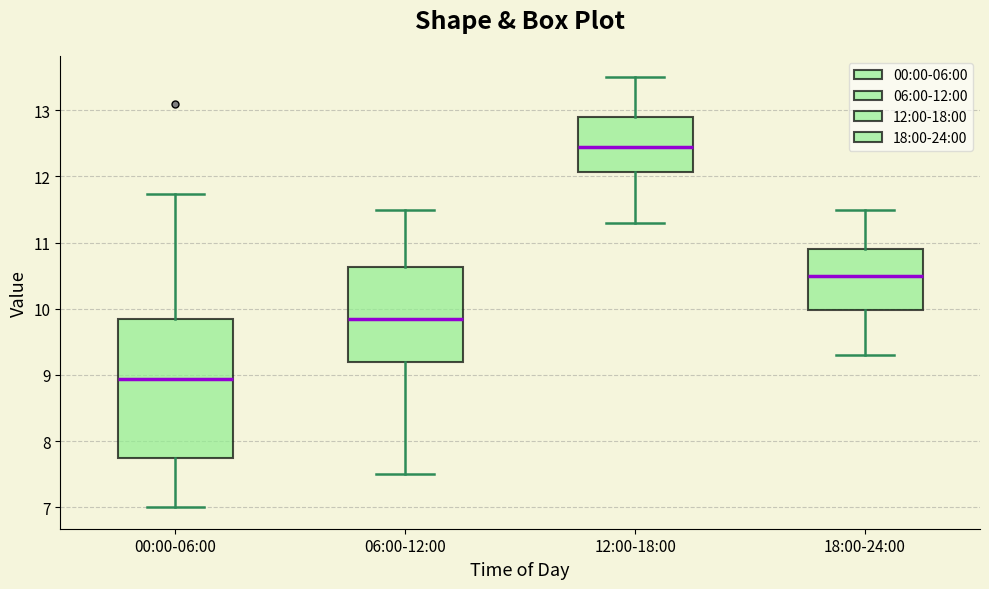

Reading left to right, transcribe this box plot: for each box, give where its median line is, the range the box spans, and where its two whiskers end, as read against the y-axis. The values are not printed on the chart, so give them approximately, as read against the axis.

00:00-06:00: median 8.9, box 7.7 to 9.9, whiskers 7.0 to 11.7
06:00-12:00: median 9.9, box 9.2 to 10.6, whiskers 7.5 to 11.5
12:00-18:00: median 12.5, box 12.1 to 12.9, whiskers 11.3 to 13.5
18:00-24:00: median 10.5, box 10.0 to 10.9, whiskers 9.3 to 11.5